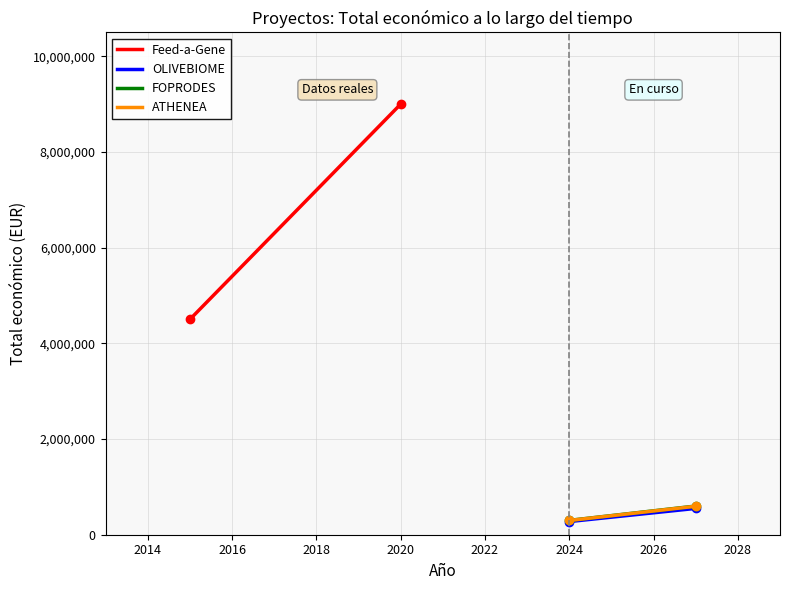

Rank the series by their maximum value, from lowest to highest.

OLIVEBIOME, ATHENEA, FOPRODES, Feed-a-Gene